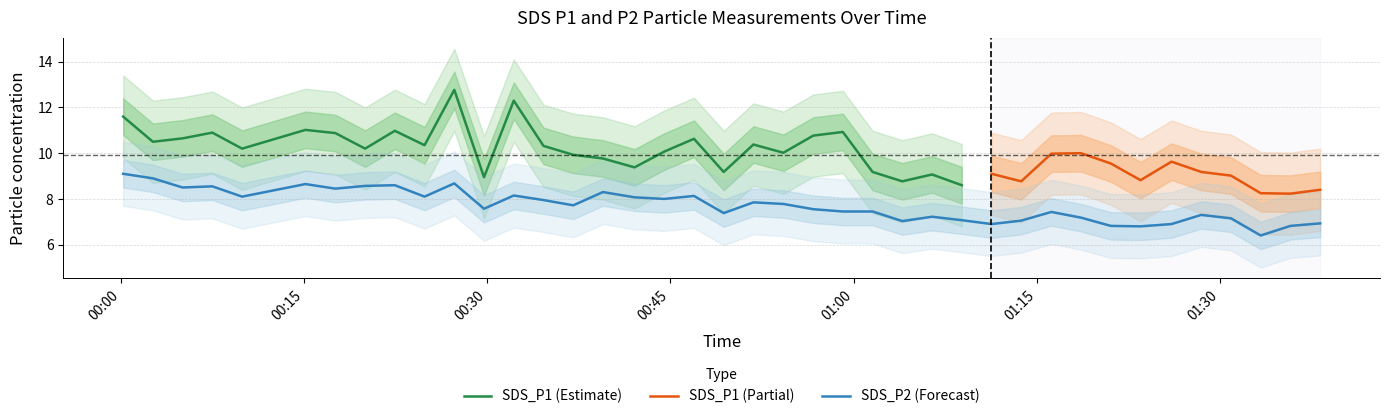

How many values are below 7?

7